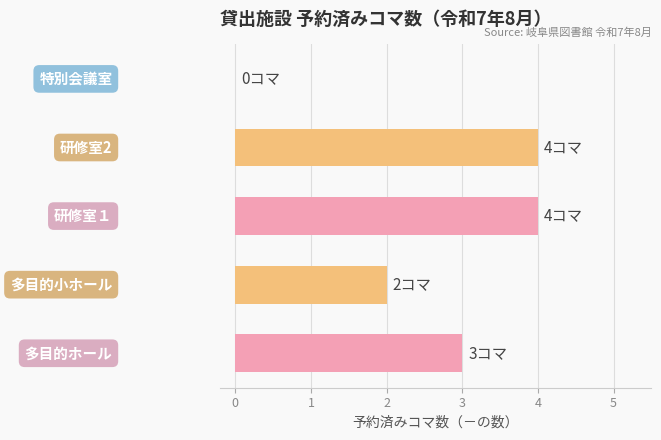

What is the sum of all values?

13